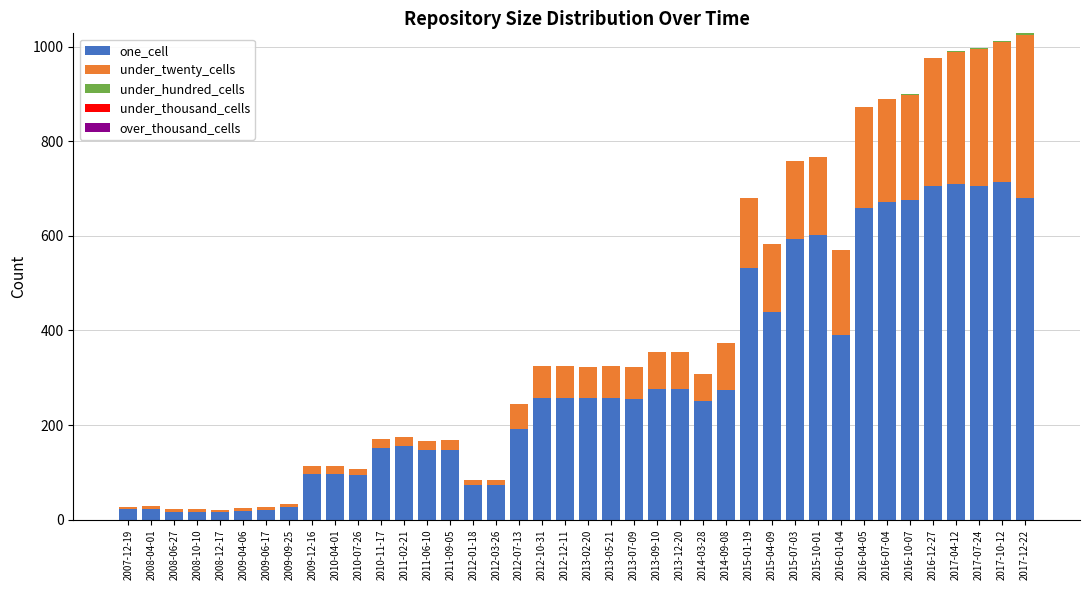

At which label is one_cell closest to 365?

2016-01-04